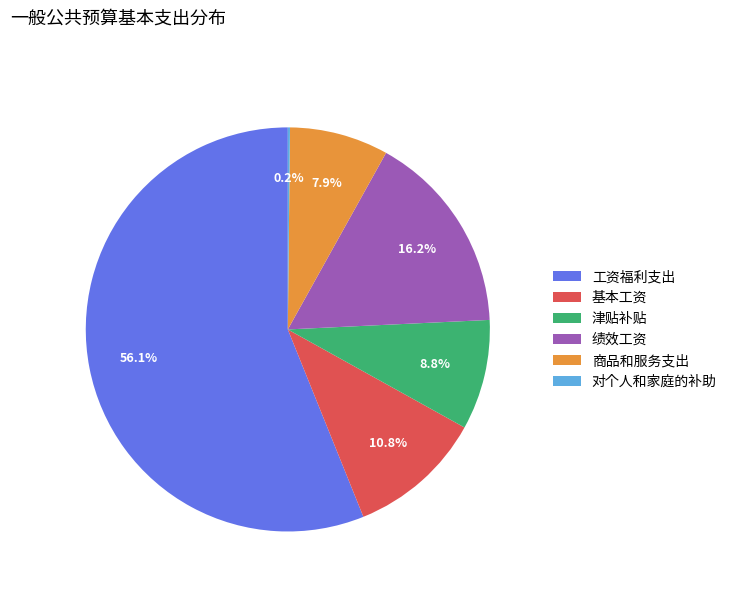

To the nearest percent, what is the difference between the largest and smallest slice percentages?

56%